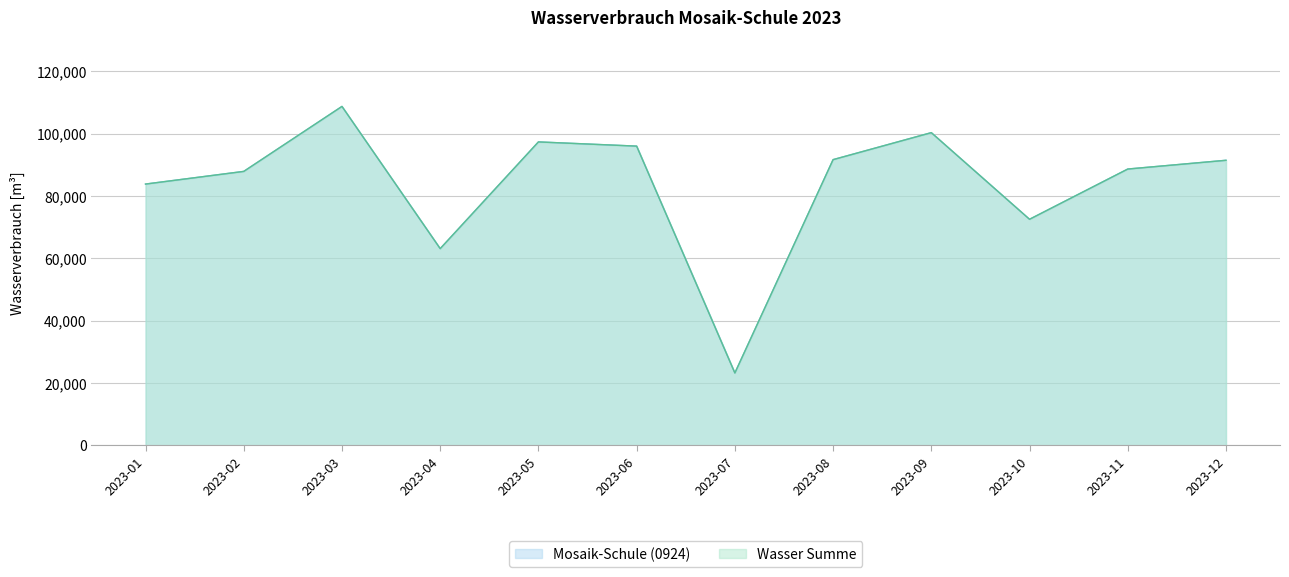

True or false: Wasser Summe and Mosaik-Schule (0924) cross at least once.

False